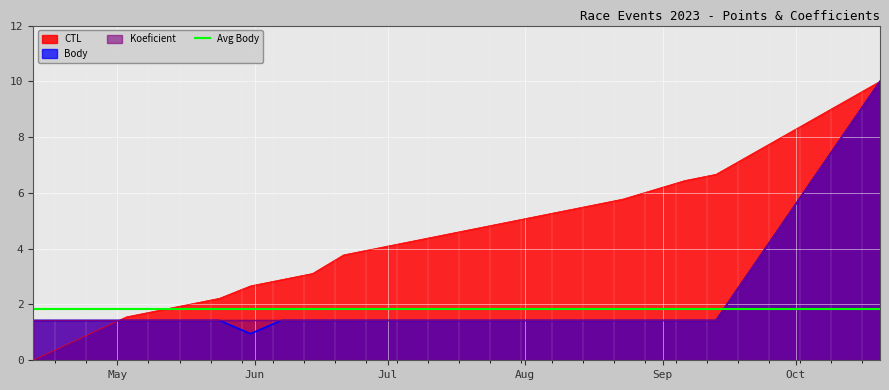

Reading left to right, what are all the values shown in this chart?

CTL: 2023-04-12=0.0	2023-05-03=1.6	2023-05-10=1.8	2023-05-17=2.0	2023-05-24=2.2	2023-05-31=2.7	2023-06-07=2.9	2023-06-14=3.1	2023-06-21=3.8	2023-06-28=4.0	2023-07-12=4.4	2023-07-19=4.7	2023-07-26=4.9	2023-08-02=5.1	2023-08-16=5.6	2023-08-23=5.8	2023-09-06=6.4	2023-09-13=6.7	2023-10-20=10.0
Body: 2023-04-12=1.4	2023-05-03=1.4	2023-05-10=1.4	2023-05-17=1.4	2023-05-24=1.4	2023-05-31=1.0	2023-06-07=1.4	2023-06-14=1.4	2023-06-21=1.4	2023-06-28=1.4	2023-07-12=1.4	2023-07-19=1.4	2023-07-26=1.4	2023-08-02=1.4	2023-08-16=1.4	2023-08-23=1.4	2023-09-06=1.4	2023-09-13=1.4	2023-10-20=10.0
Koeficient: 2023-04-12=1.4	2023-05-03=1.4	2023-05-10=1.4	2023-05-17=1.4	2023-05-24=1.4	2023-05-31=1.4	2023-06-07=1.4	2023-06-14=1.4	2023-06-21=1.4	2023-06-28=1.4	2023-07-12=1.4	2023-07-19=1.4	2023-07-26=1.4	2023-08-02=1.4	2023-08-16=1.4	2023-08-23=1.4	2023-09-06=1.4	2023-09-13=1.4	2023-10-20=10.0